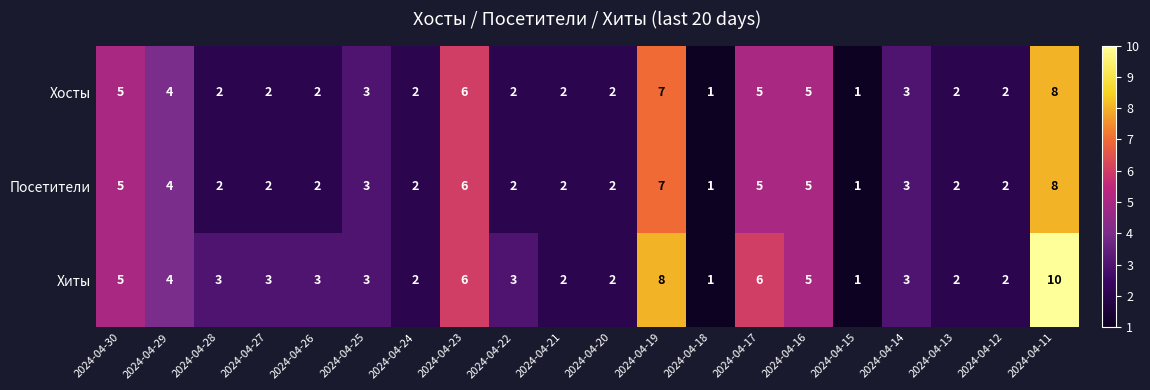

Which series has the widest spread of values?

Хиты